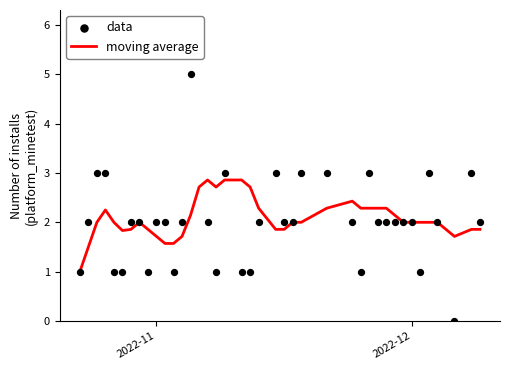

Which series has the widest spread of Y values?

data